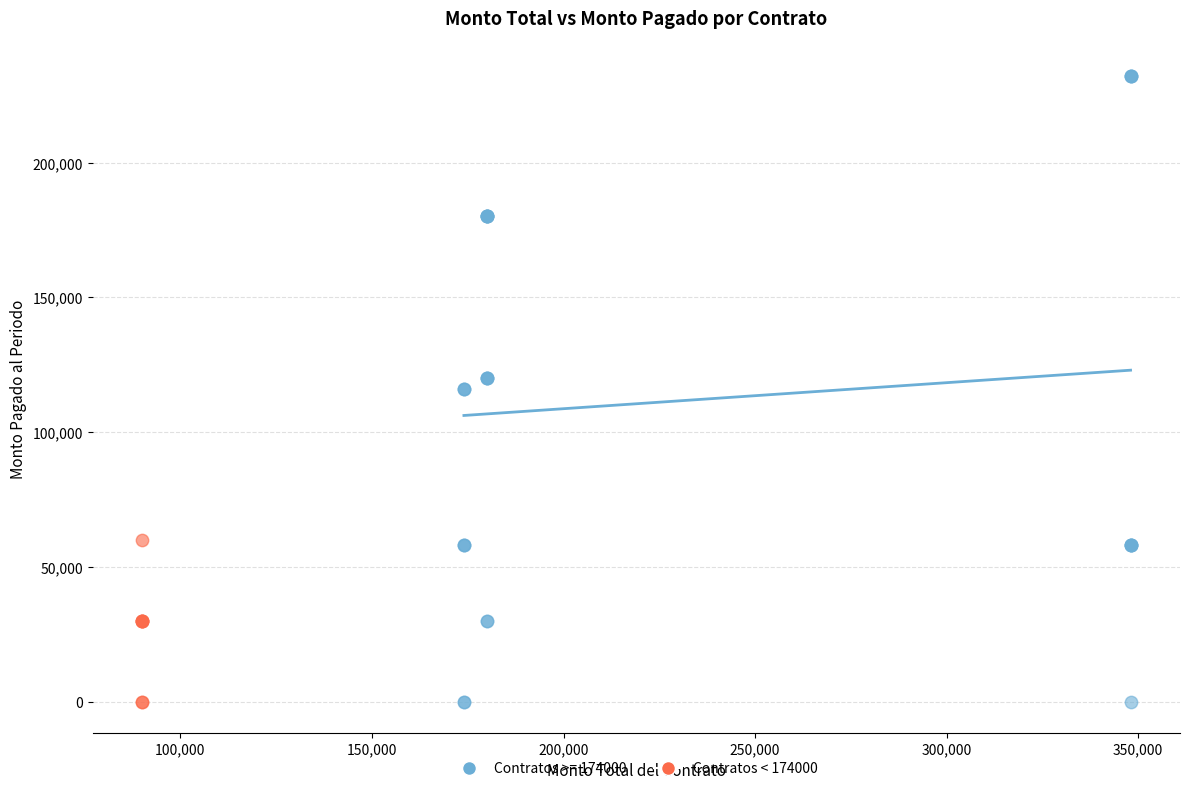

Which series has the widest spread of Y values?

Contratos >= 174000